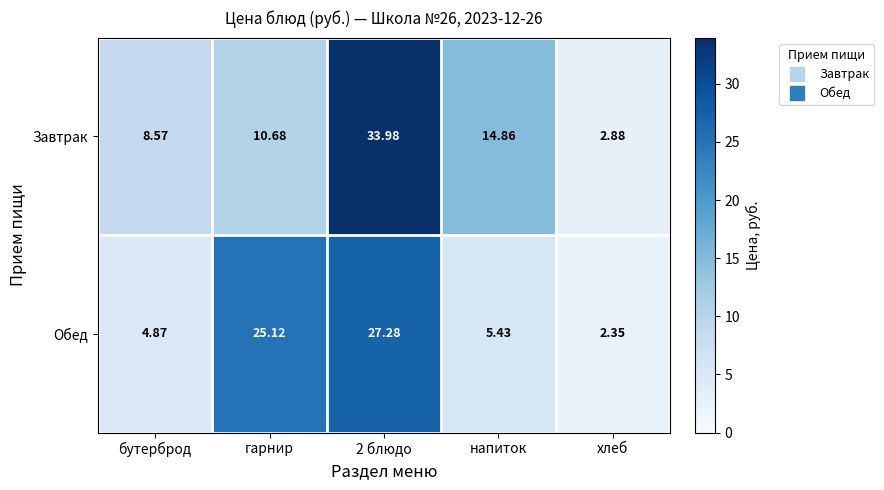

At which label does Обед reach its minimum?

хлеб